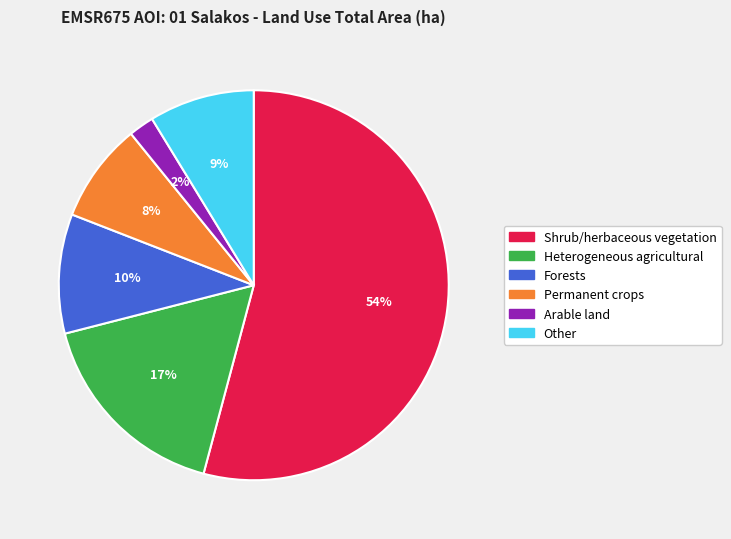

To the nearest percent, what is the combined percentage of Heterogeneous agricultural and Permanent crops?

25%